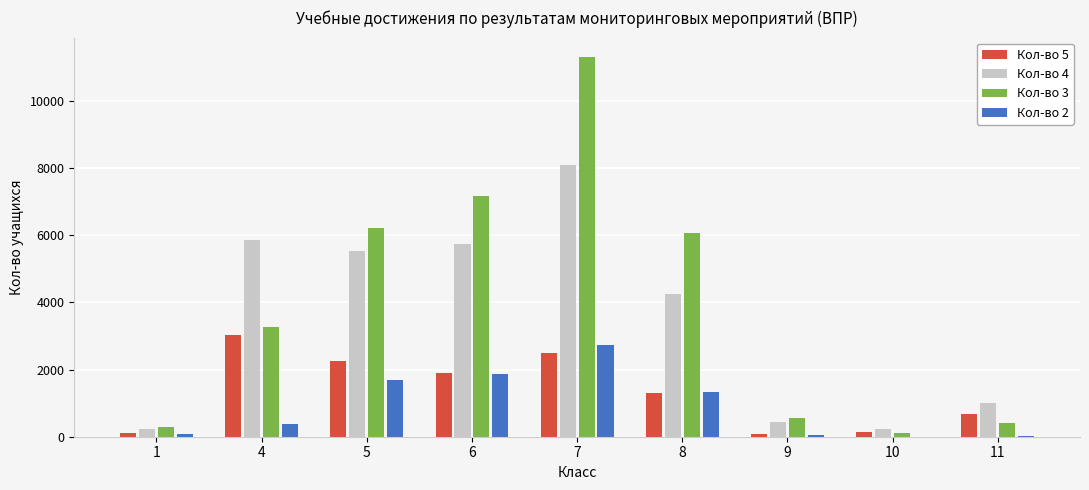

At which category is the sum across all series the highest?

7